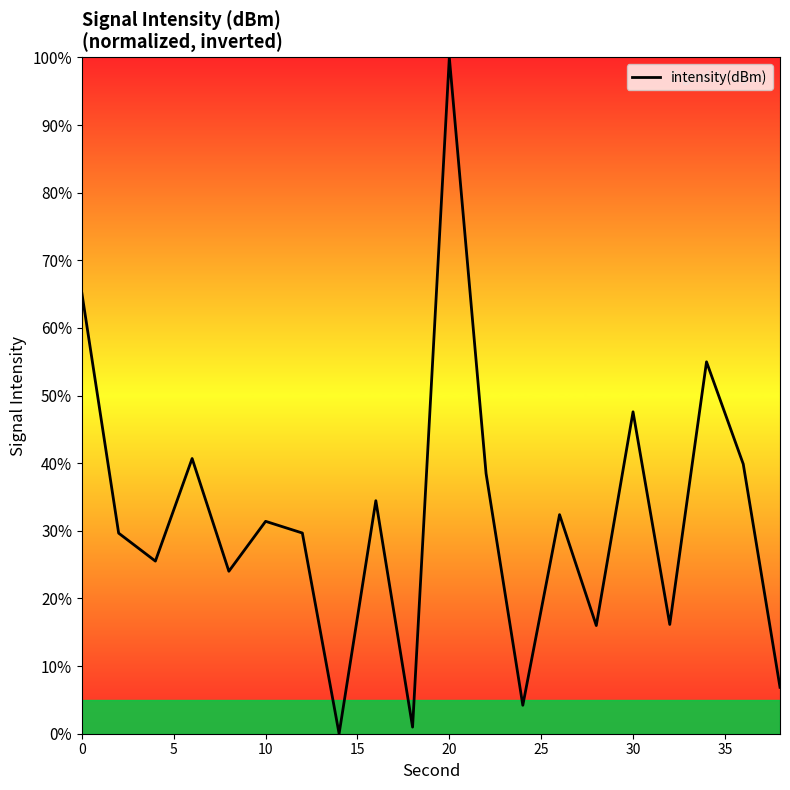

What is the difference between the maximum and minimum values?

100.0